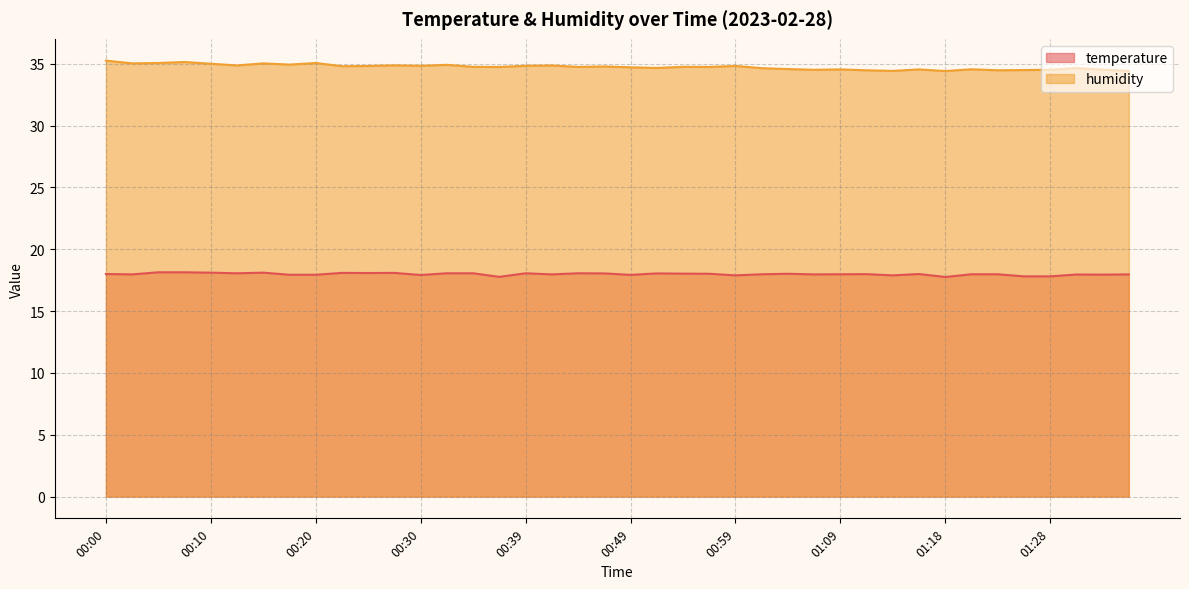

What position from the left is 00:27?

12